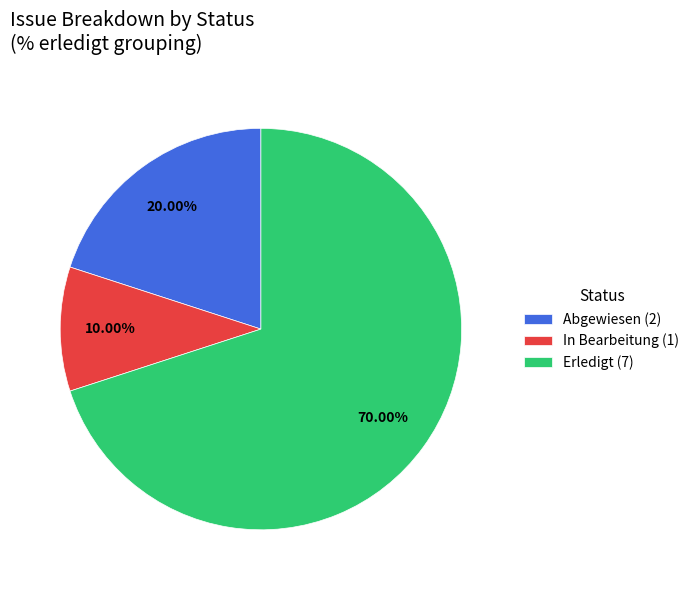

To the nearest percent, what is the difference between the largest and smallest slice percentages?

60%